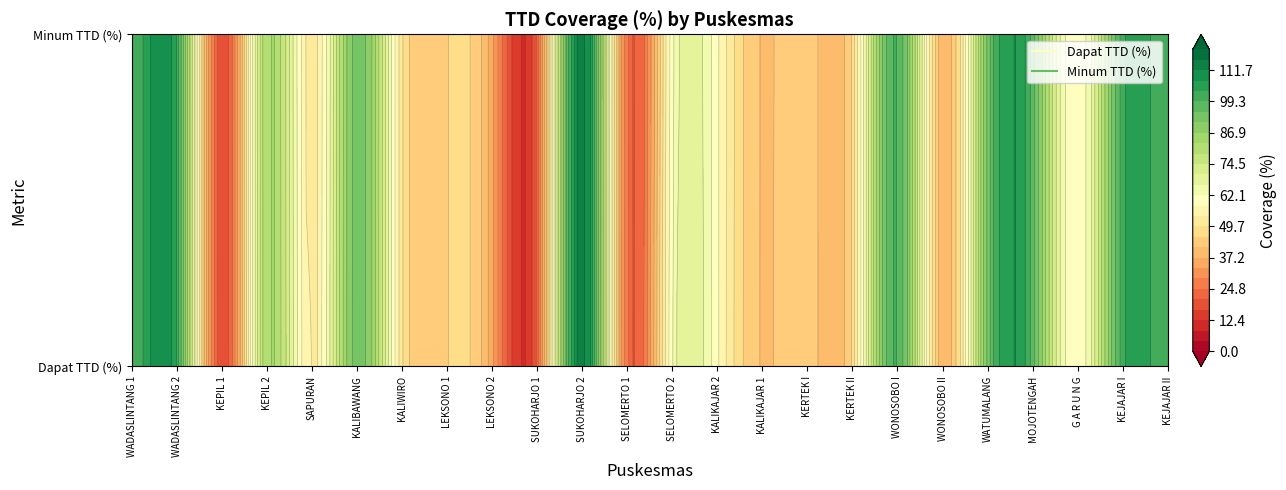

Read the Dapat TTD (%) value at KERTEK II.

46.5